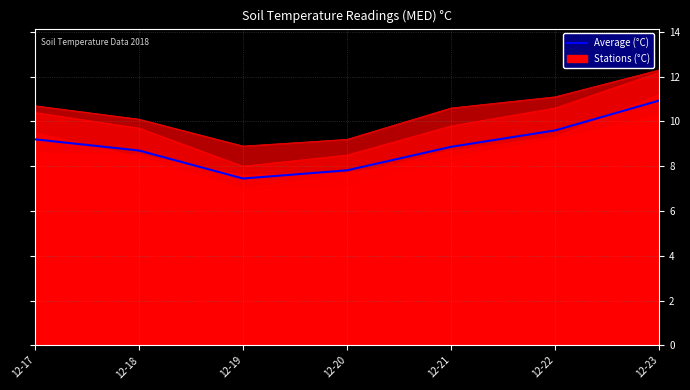

Approximately how many times larger is the value at 12-20 compared to 12-23?

0.7